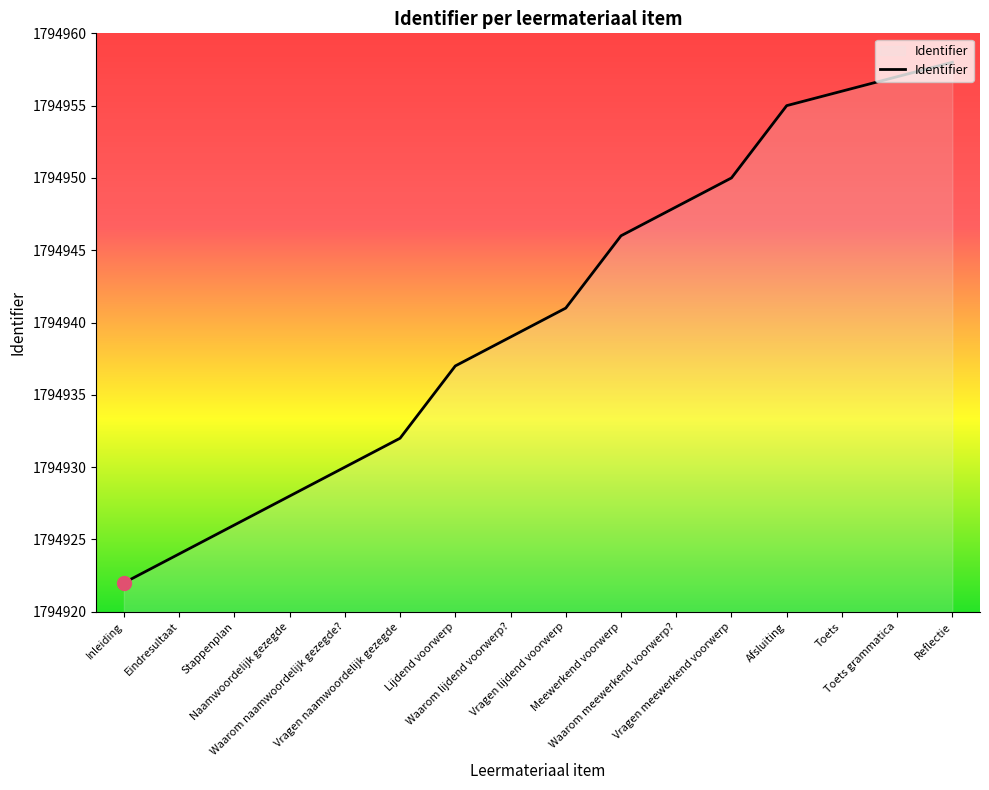

Between Toets and Inleiding, which is larger?

Toets